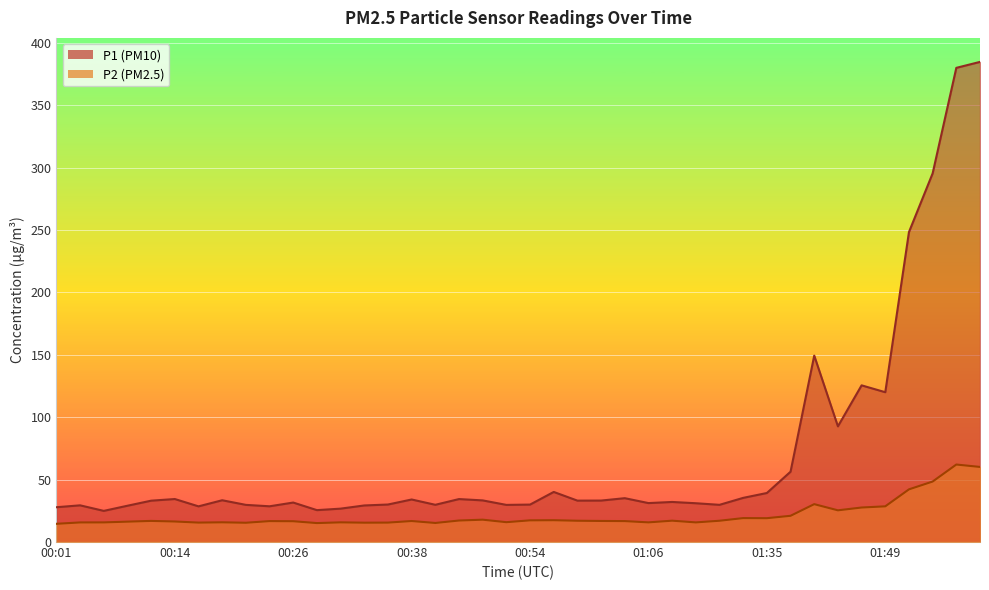

What is the value of the P2 point at the 34th from the left?

25.4